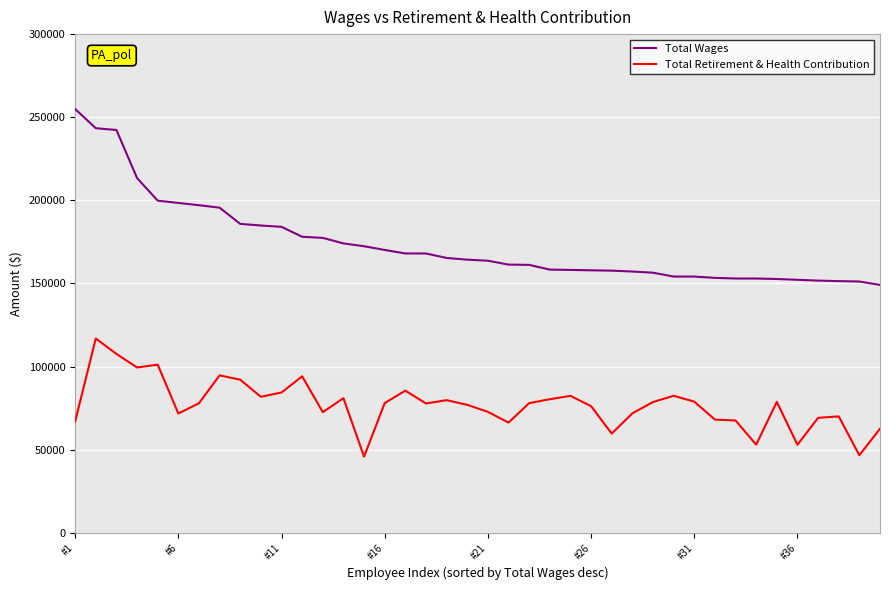

How many lines are shown in the chart?

2